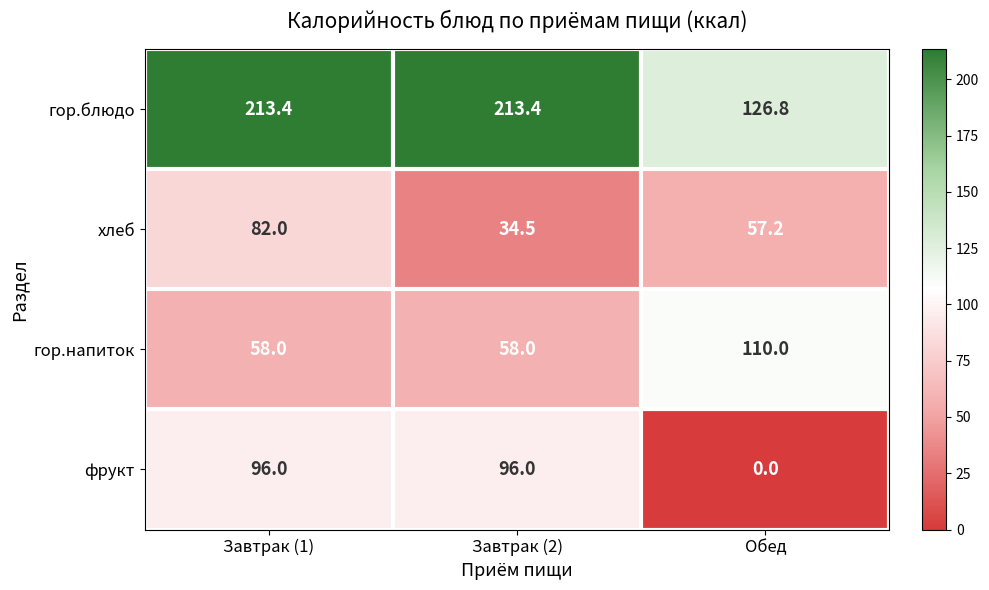

At which category is the sum across all series the highest?

Завтрак (1)